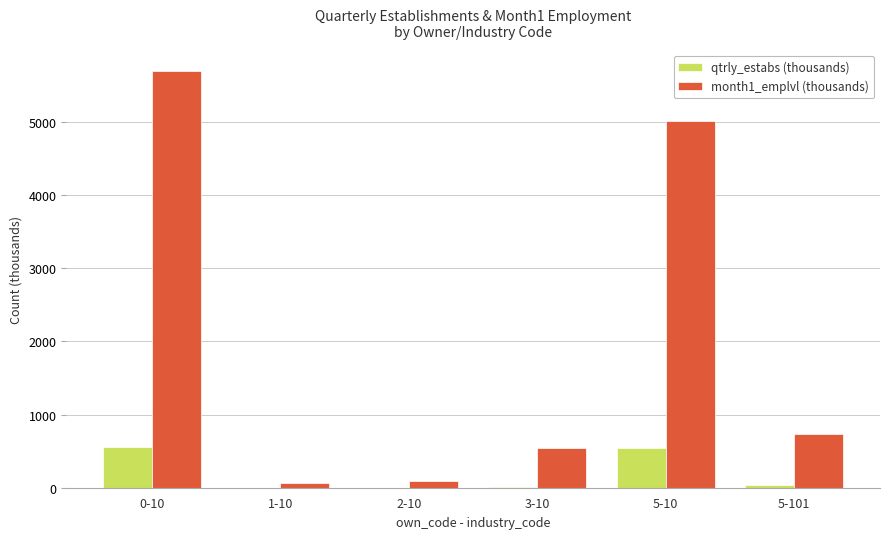

At which category does the chart reach its peak across all series?

0-10